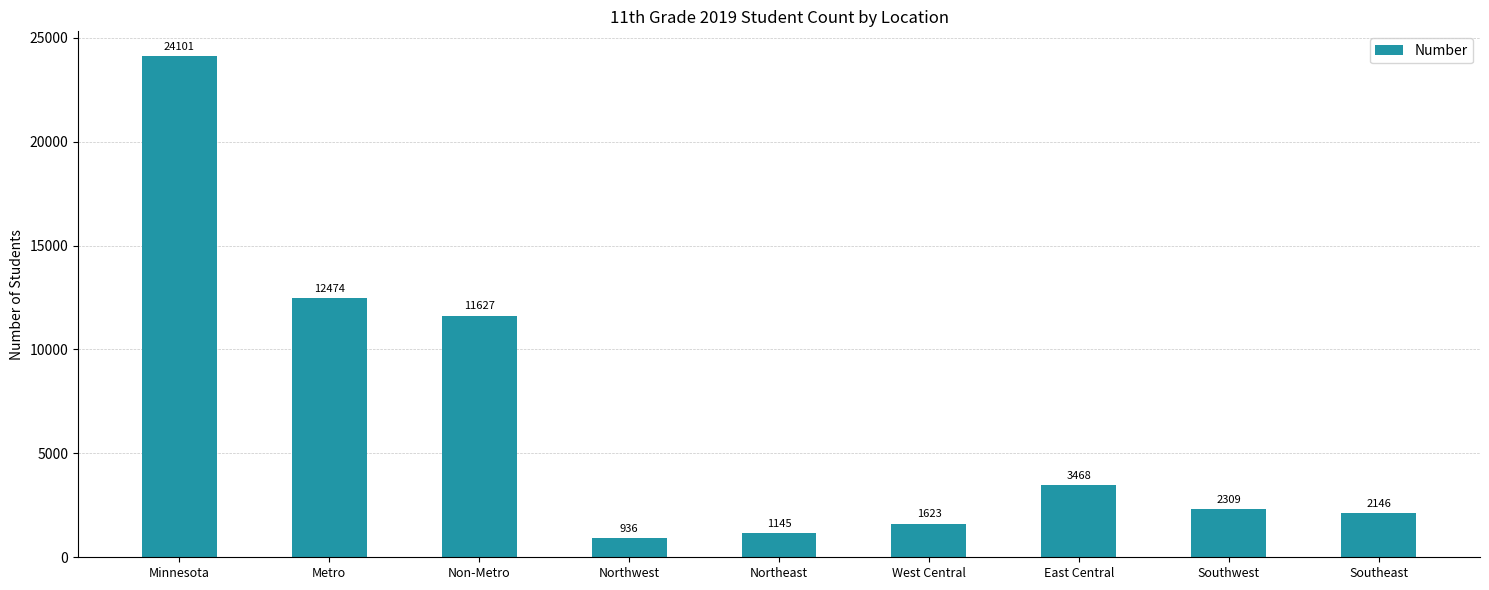

True or false: the data shows 39909 at Minnesota.

False